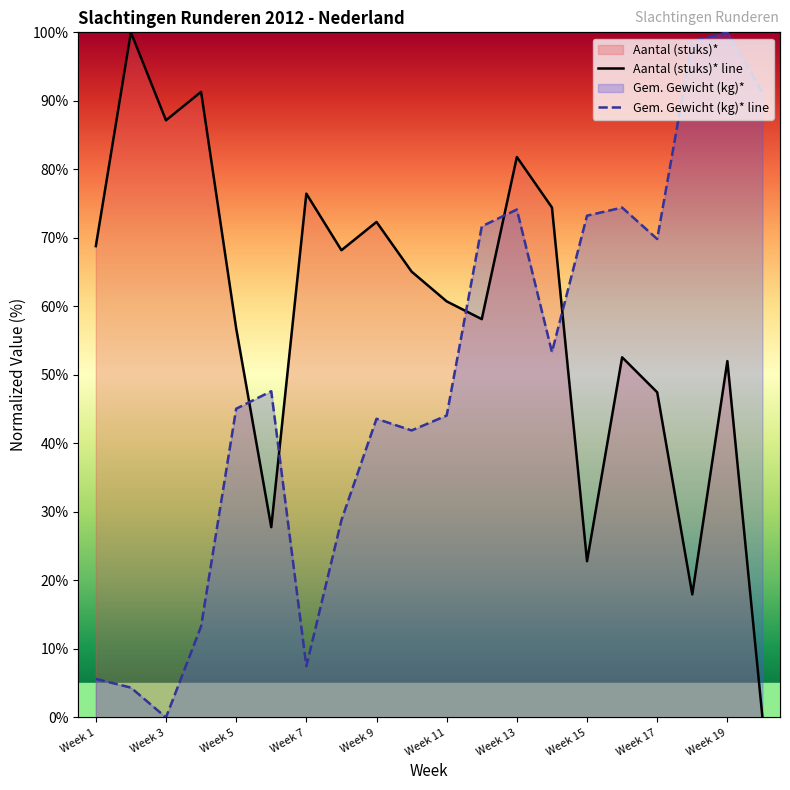

How many data points in Gem. Gewicht (kg)* line are above 47?

10